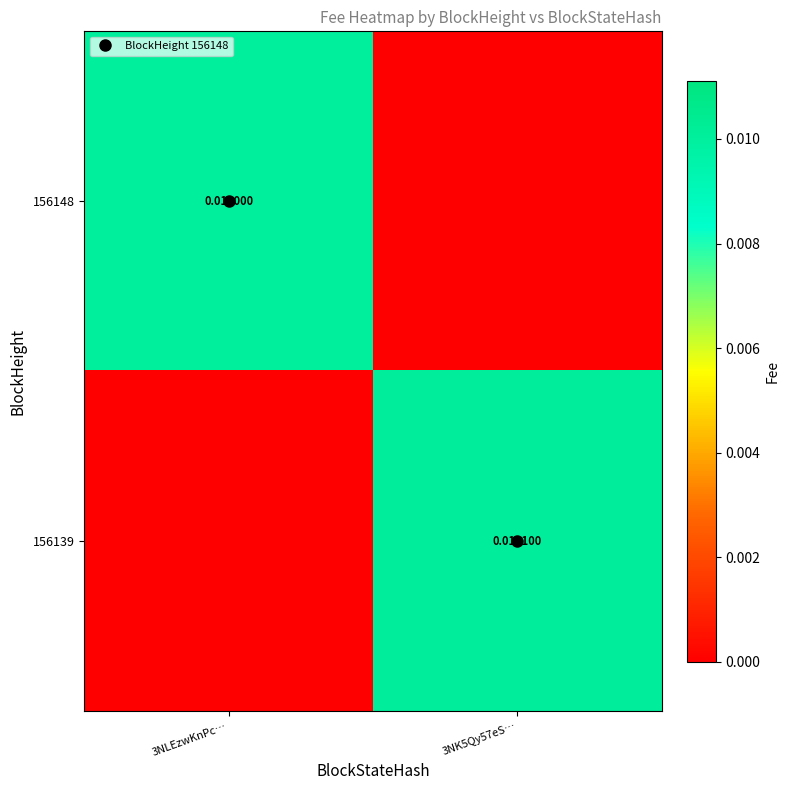

The value of 156148 at 3NK5Qy57eS… is 0.0. True or false?

True